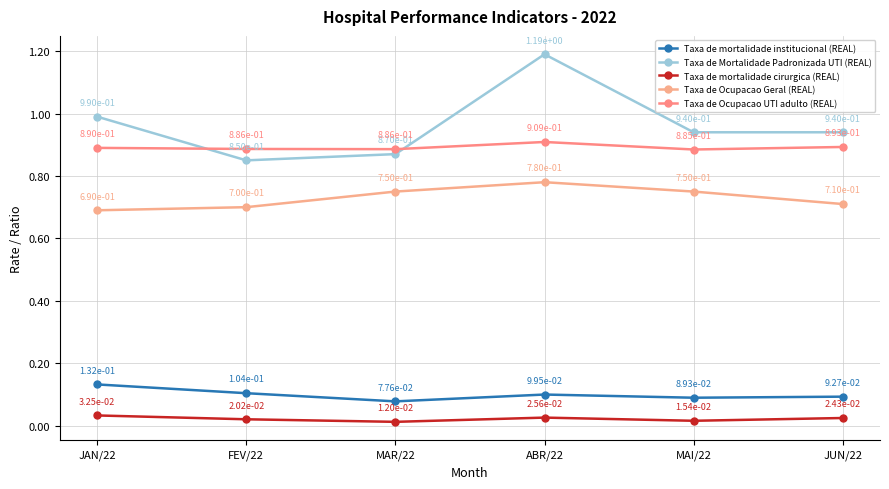

How many lines are shown in the chart?

5